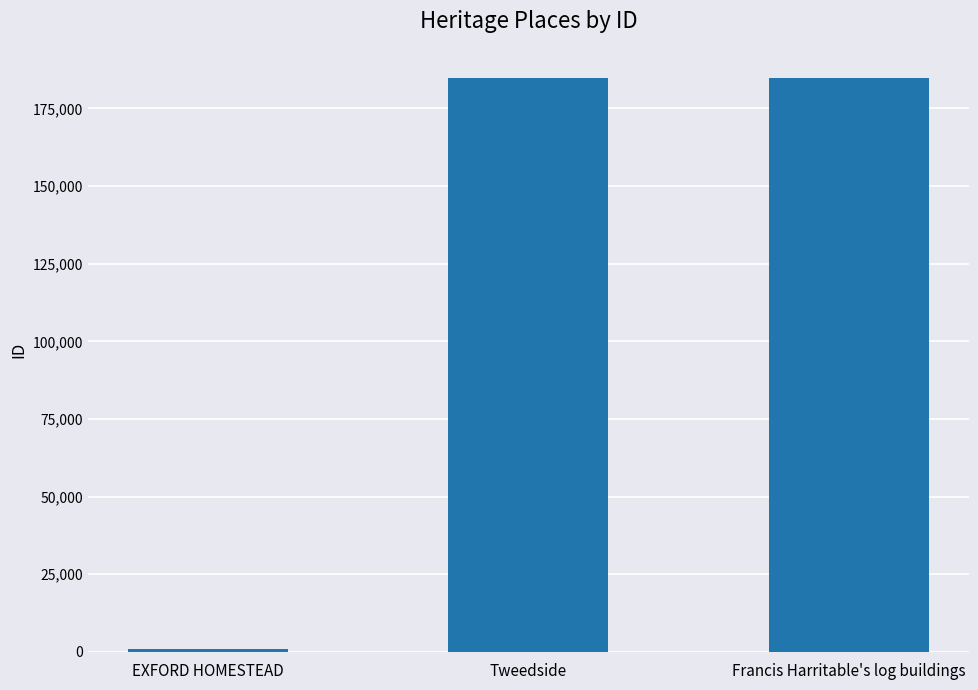

True or false: the data shows 184951 at Francis Harritable's log buildings.

True